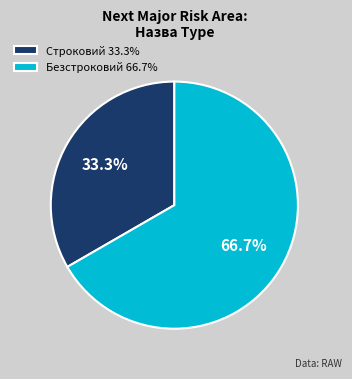

True or false: Безстроковий accounts for 58% of the total.

False